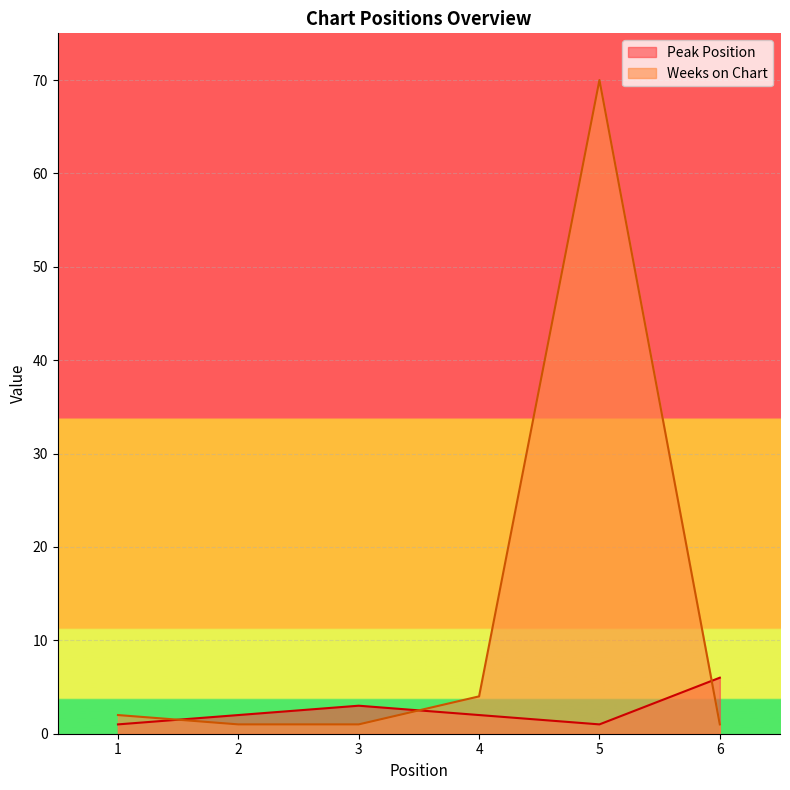

The Peak Position series shows 6 at 6. True or false?

True